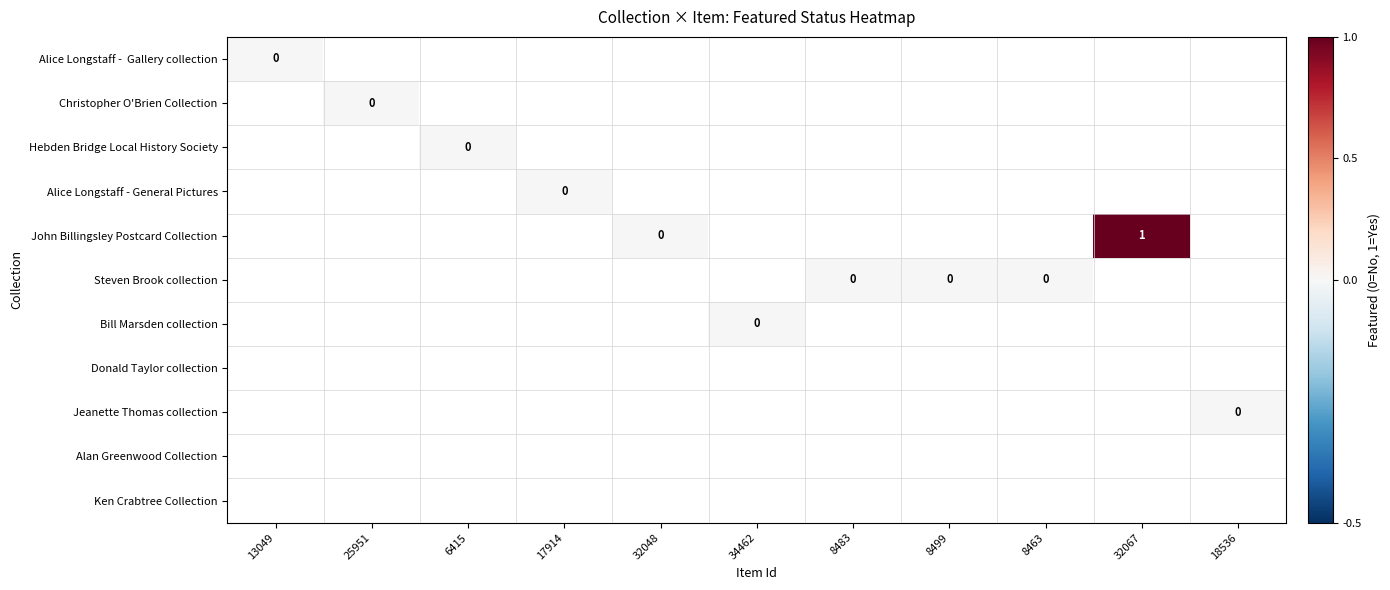

Rank the series at 17914 from lowest to highest value.

Alice Longstaff - Gallery collection, Christopher O'Brien Collection, Hebden Bridge Local History Society, Alice Longstaff - General Pictures, John Billingsley Postcard Collection, Steven Brook collection, Bill Marsden collection, Donald Taylor collection, Jeanette Thomas collection, Alan Greenwood Collection, Ken Crabtree Collection